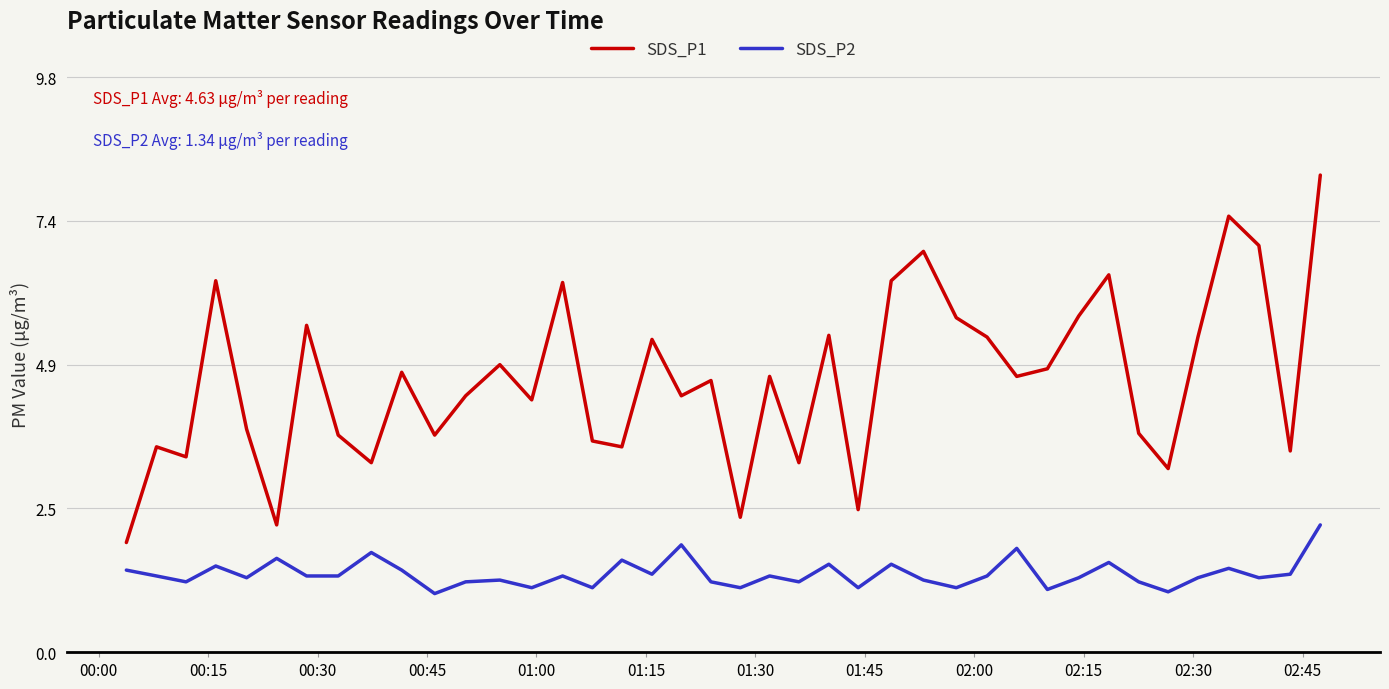

Which series has the widest spread of values?

SDS_P1